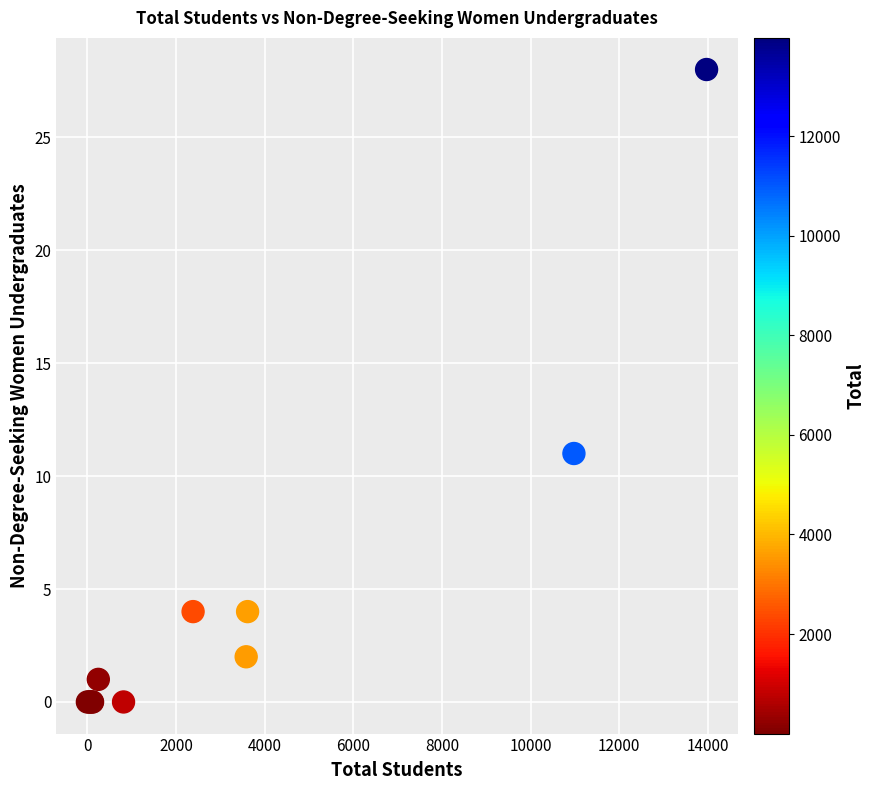

What Y value in the scatter plot is closest to 14?

11